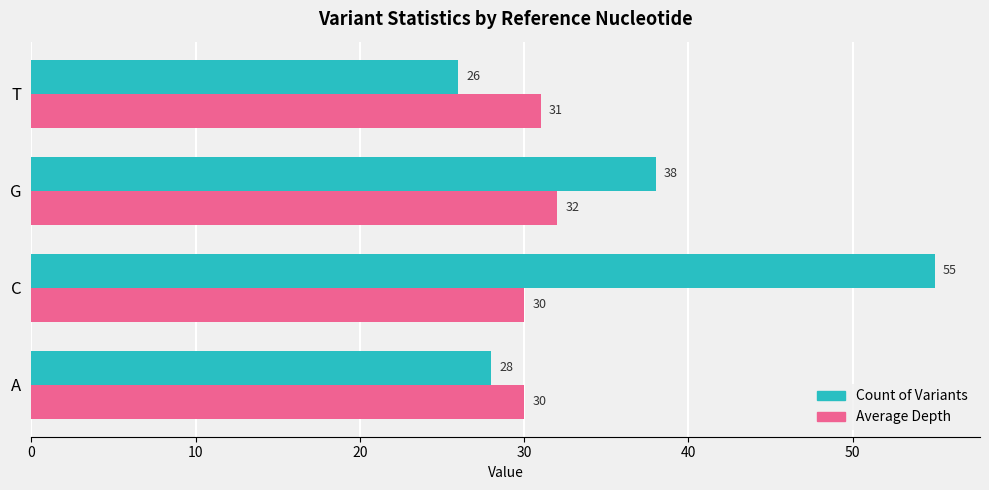

Rank the series by their average value, from highest to lowest.

Count of Variants, Average Depth